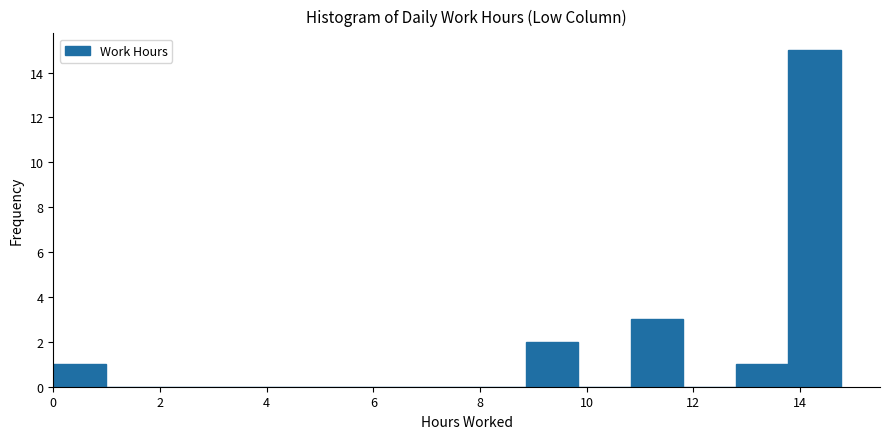

Reading left to right, transcribe this chart: for each bar, give the range it covers on the x-axis and its height. Neither the bar edges nor the heights are printed on the chart, so give them approximately, as read against the axes.

0.0 to 1.0: 1
1.0 to 2.0: 0
2.0 to 3.0: 0
3.0 to 4.0: 0
4.0 to 5.0: 0
5.0 to 6.0: 0
6.0 to 6.8: 0
6.8 to 7.8: 0
7.8 to 8.8: 0
8.8 to 9.8: 2
9.8 to 10.8: 0
10.8 to 11.8: 3
11.8 to 12.8: 0
12.8 to 13.8: 1
13.8 to 14.8: 15